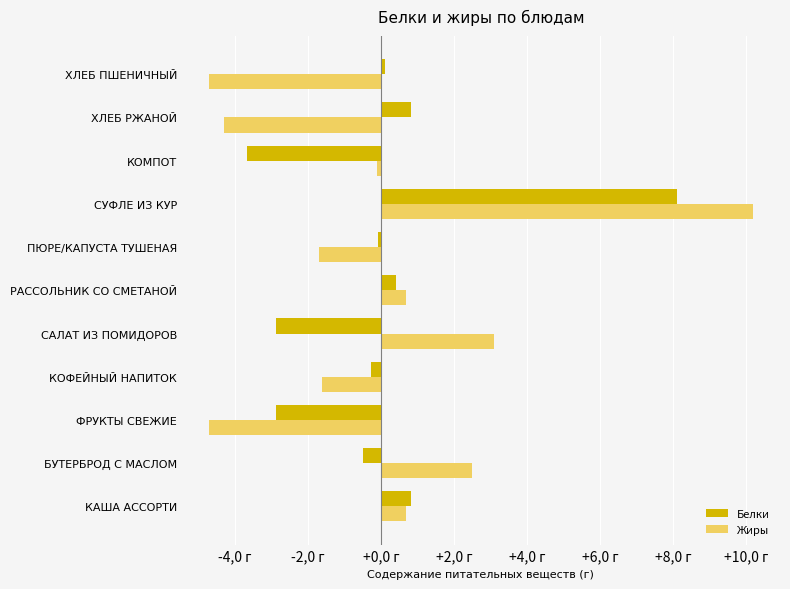

What are all the series names shown in the legend?

Белки, Жиры